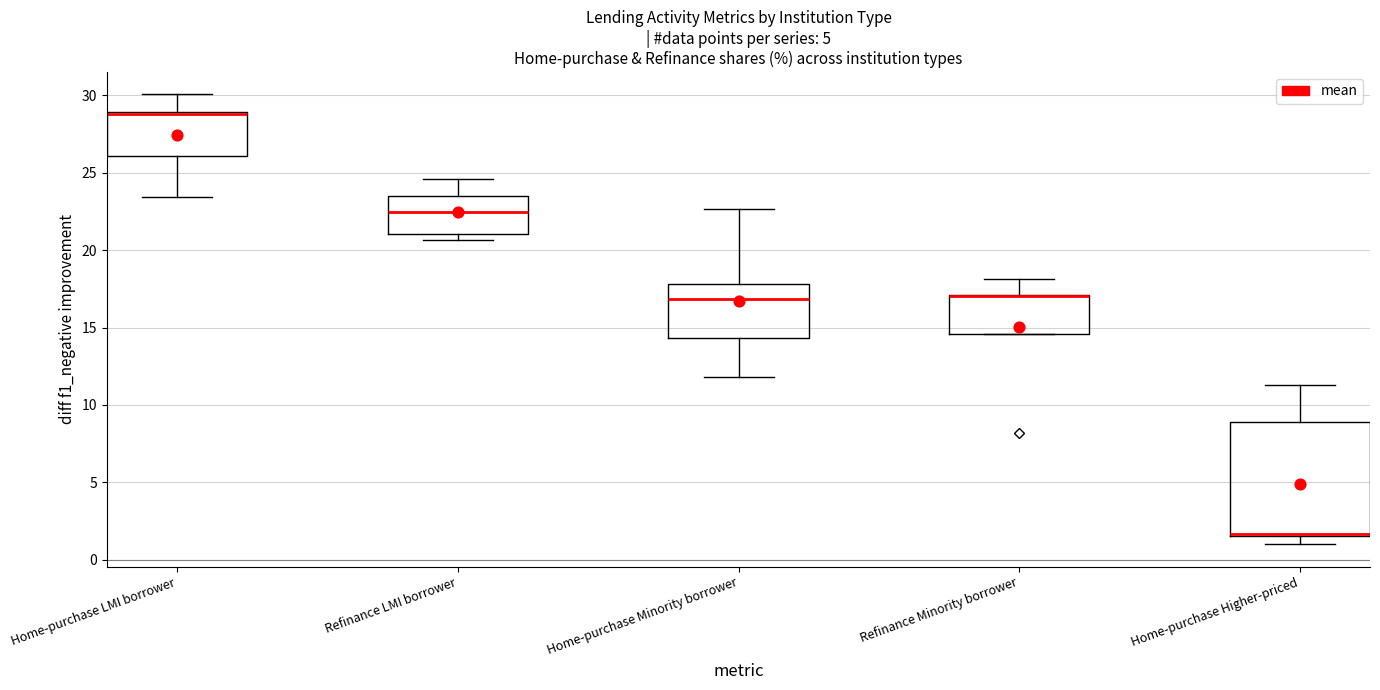

Reading left to right, read every box against the y-axis: the position of its median line, the range the box covers, and the ends of its whiskers. The values are not printed on the chart, so give them approximately, as read against the axis.

Home-purchase LMI borrower: median 29.0 (drawn on the box's upper edge), box 26.0 to 29.0, whiskers 23.5 to 30.0
Refinance LMI borrower: median 22.5, box 21.0 to 23.5, whiskers 20.5 to 24.5
Home-purchase Minority borrower: median 17.0, box 14.5 to 18.0, whiskers 12.0 to 22.5
Refinance Minority borrower: median 17.0 (drawn on the box's upper edge), box 14.5 to 17.0, whiskers 14.5 to 18.0
Home-purchase Higher-priced: median 1.5, box 1.5 to 9.0, whiskers 1.0 to 11.5